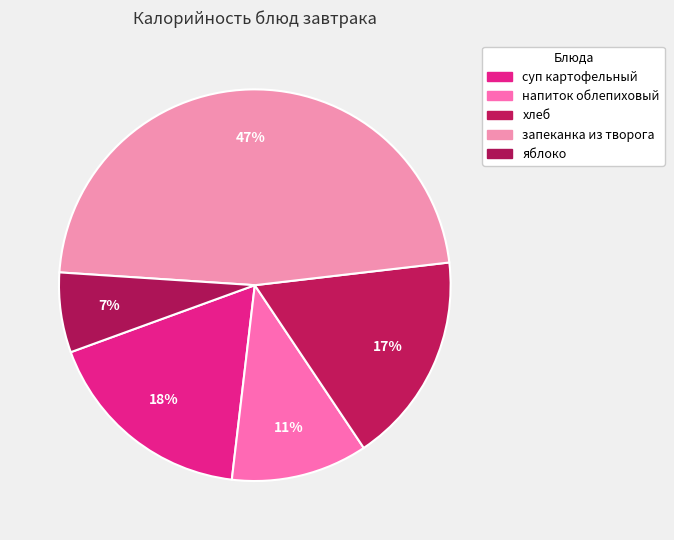

How many segments does this pie chart have?

5